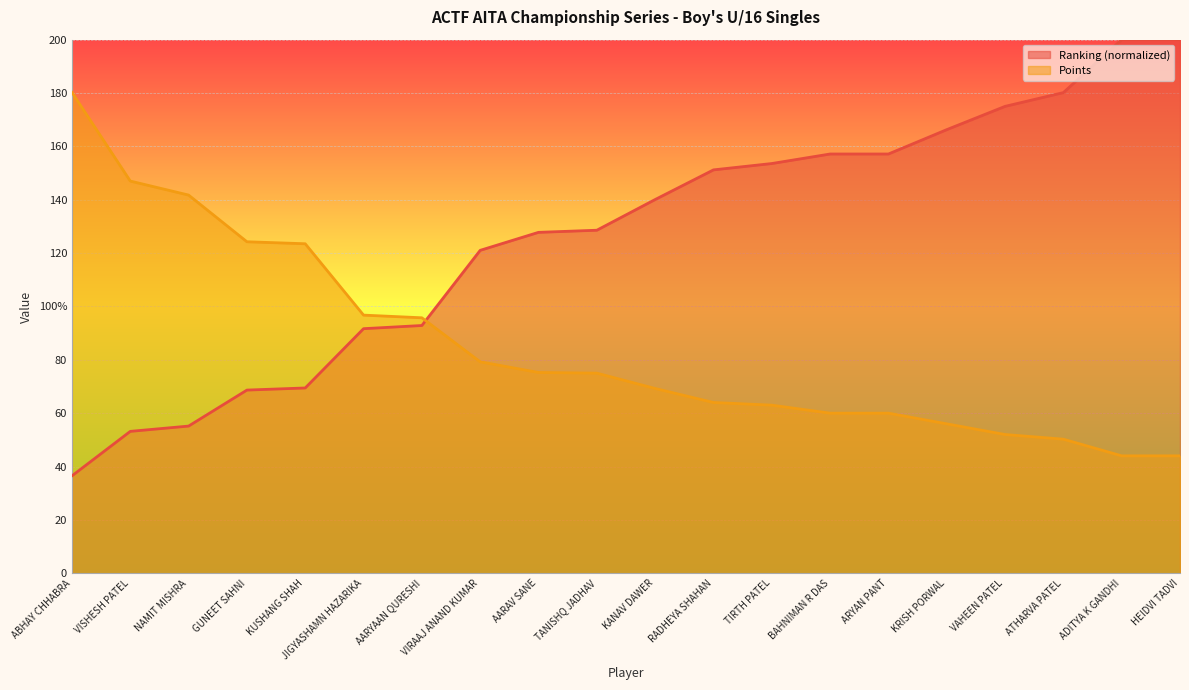

Between which two adjacent categories do Points and Ranking first intersect?

AARYAAN QURESHI and VIRAAJ ANAND KUMAR